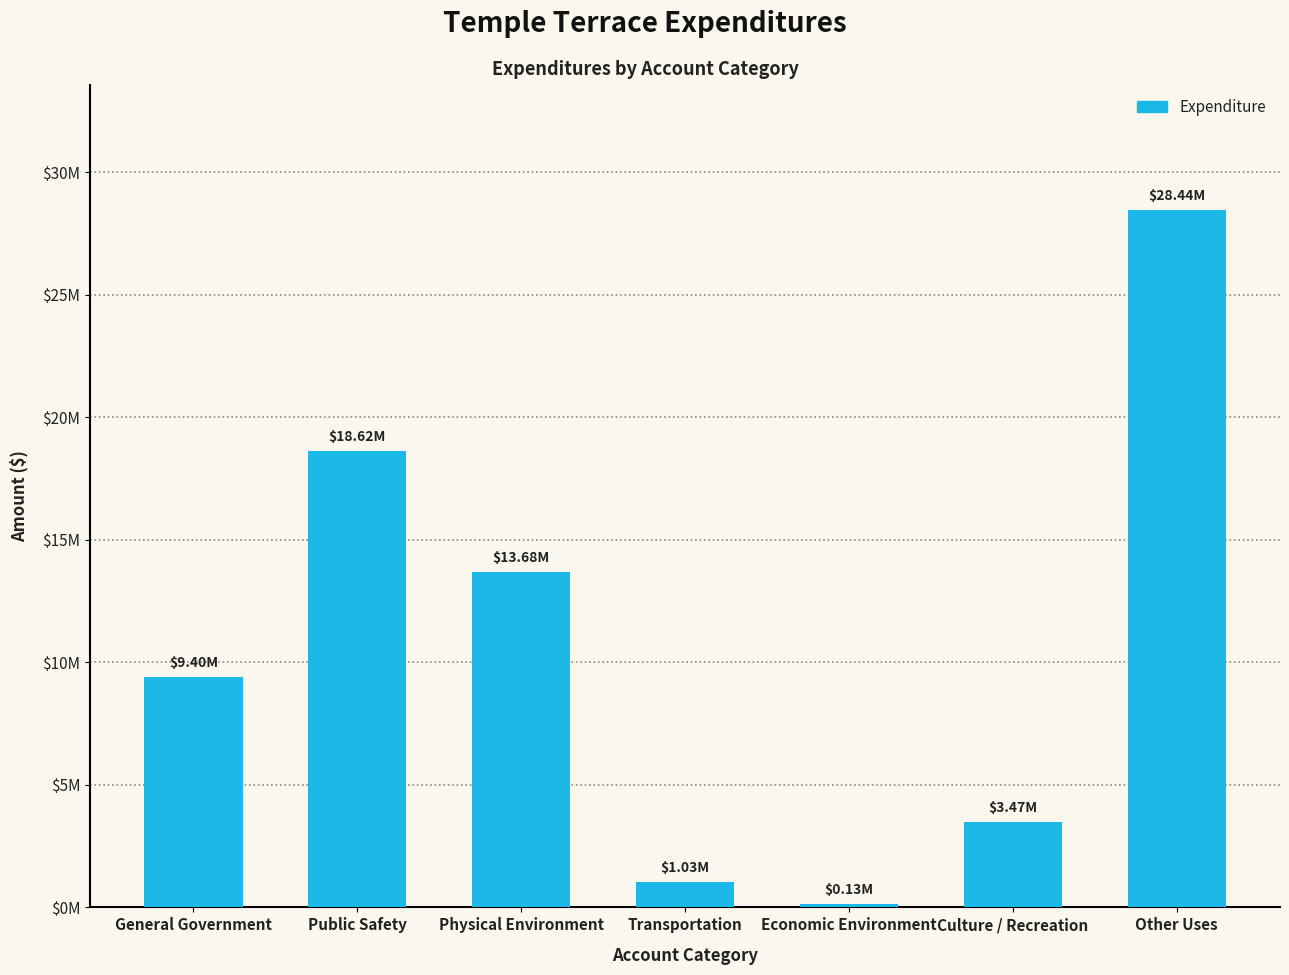

Are the bars horizontal?

No